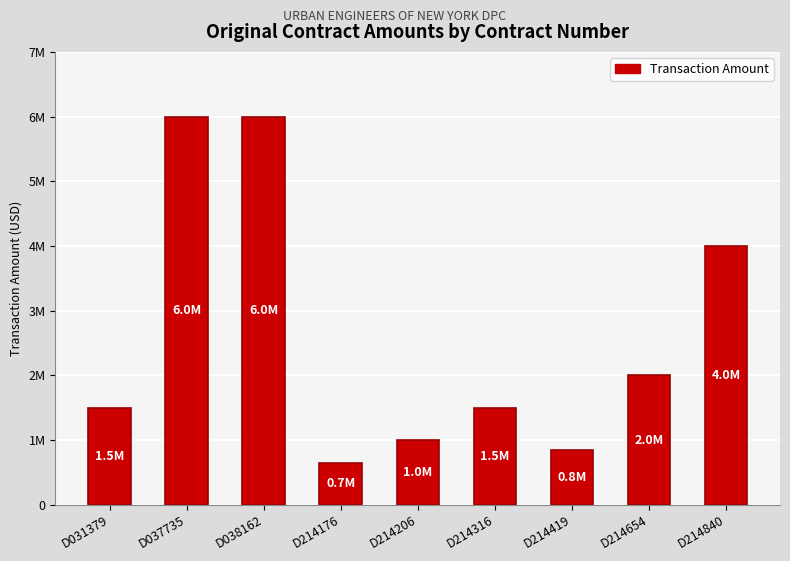

The chart shows a value of 10271214 at D037735. True or false?

False